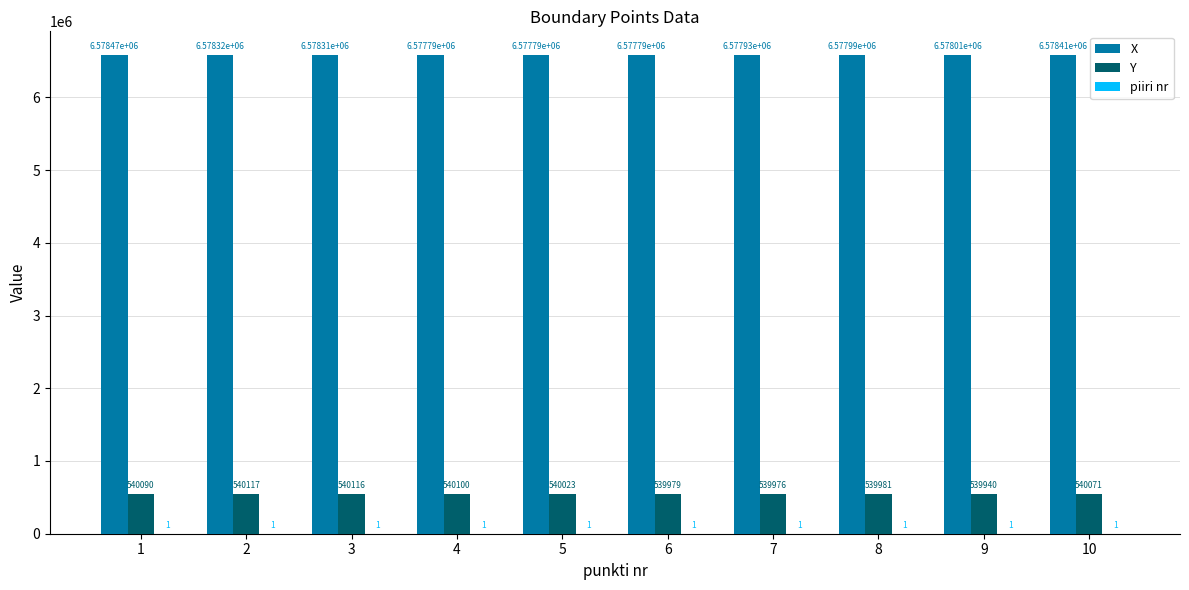

What is the maximum value for Y?

540116.7